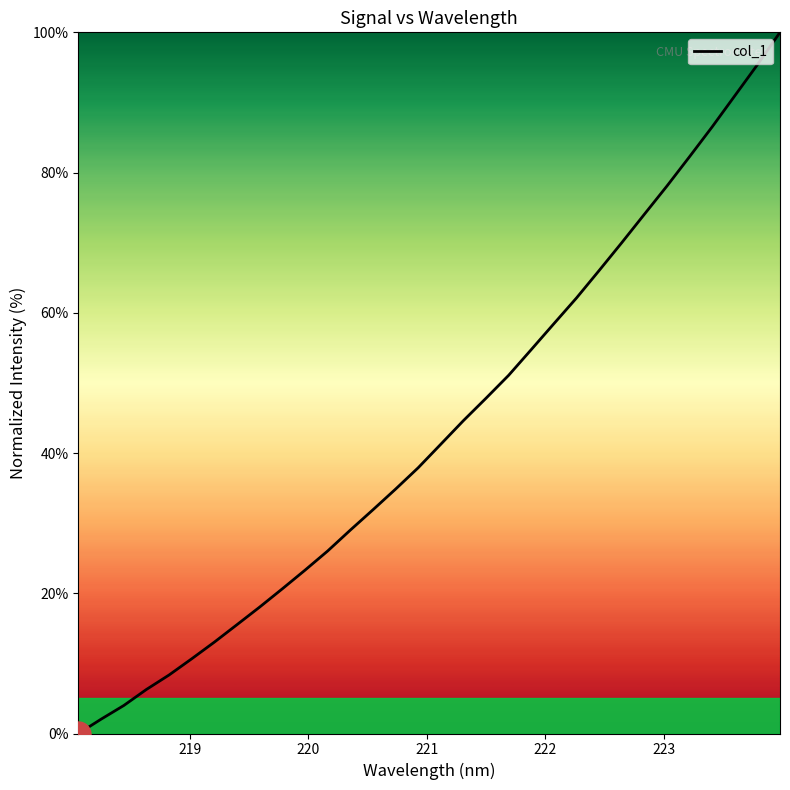

What is the maximum value shown in the chart?

100.0